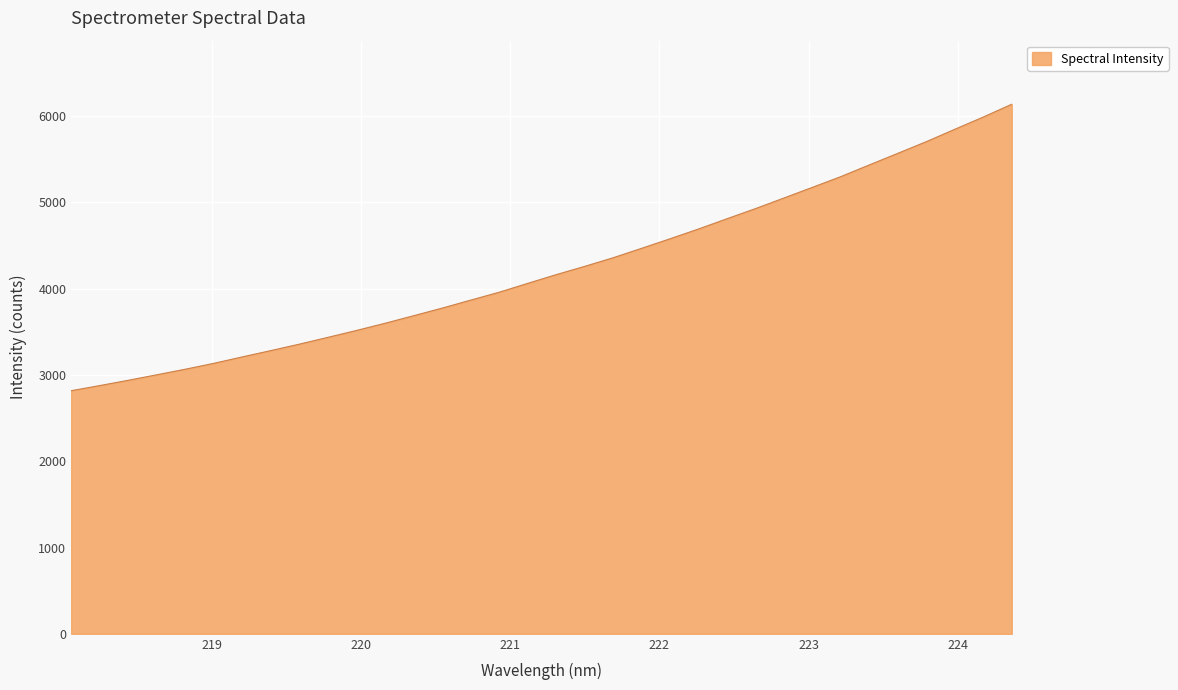

What is the smallest value displayed?

2816.9